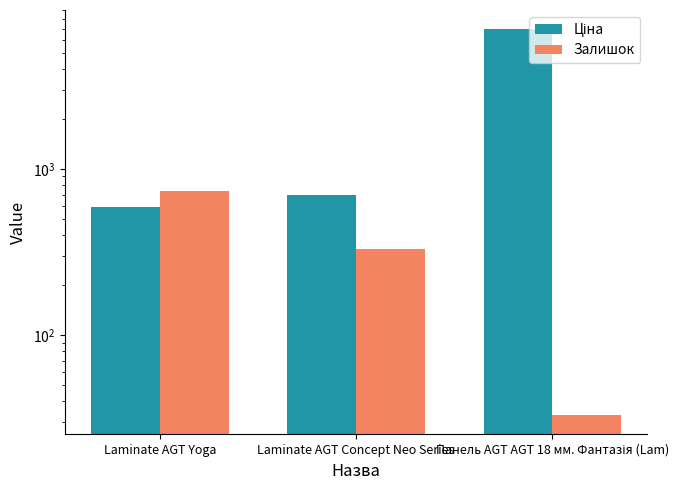

Reading left to right, what are all the values shown in this chart?

Ціна: Laminate AGT Yoga=589.9	Laminate AGT Concept Neo Series=693.7	Панель AGT AGT 18 мм. Фантазія (Lam)=6925.7
Залишок: Laminate AGT Yoga=735.0	Laminate AGT Concept Neo Series=330.0	Панель AGT AGT 18 мм. Фантазія (Lam)=33.0